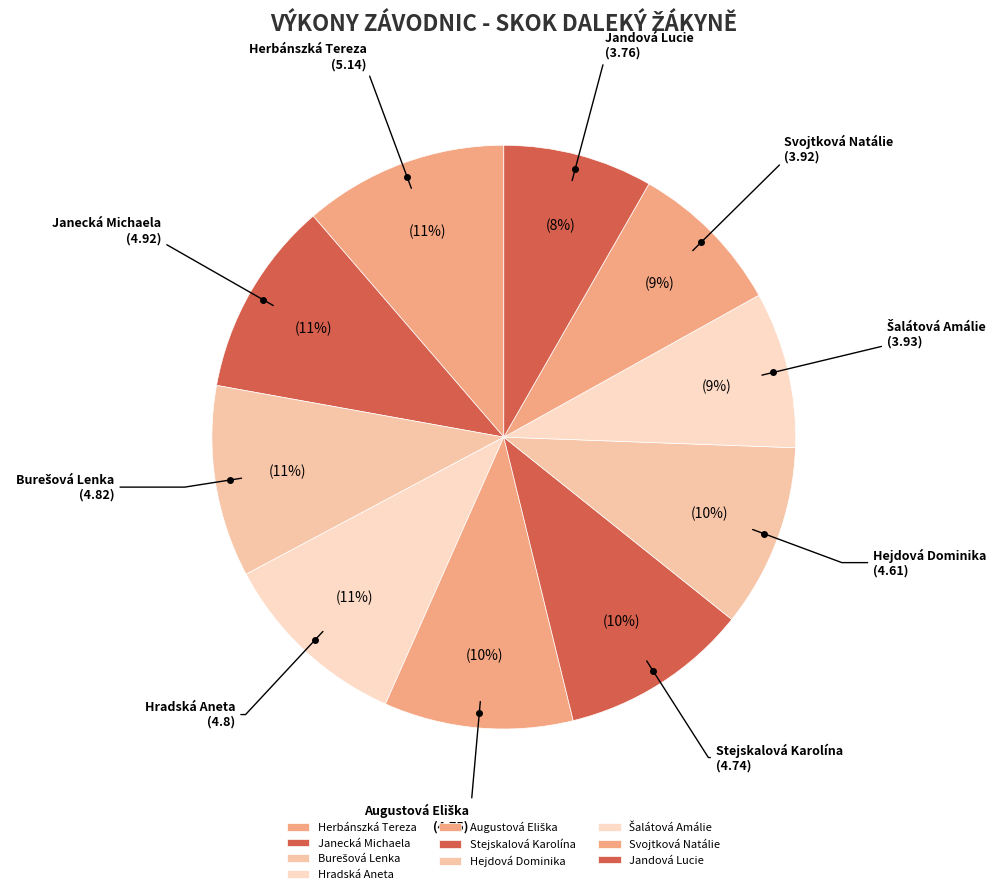

To the nearest percent, what is the average slice percentage?

10%